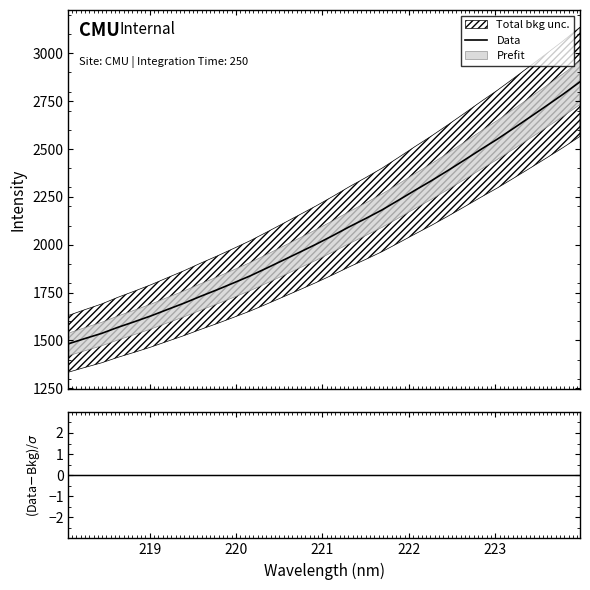

What is the highest value of the Data series?

2851.1